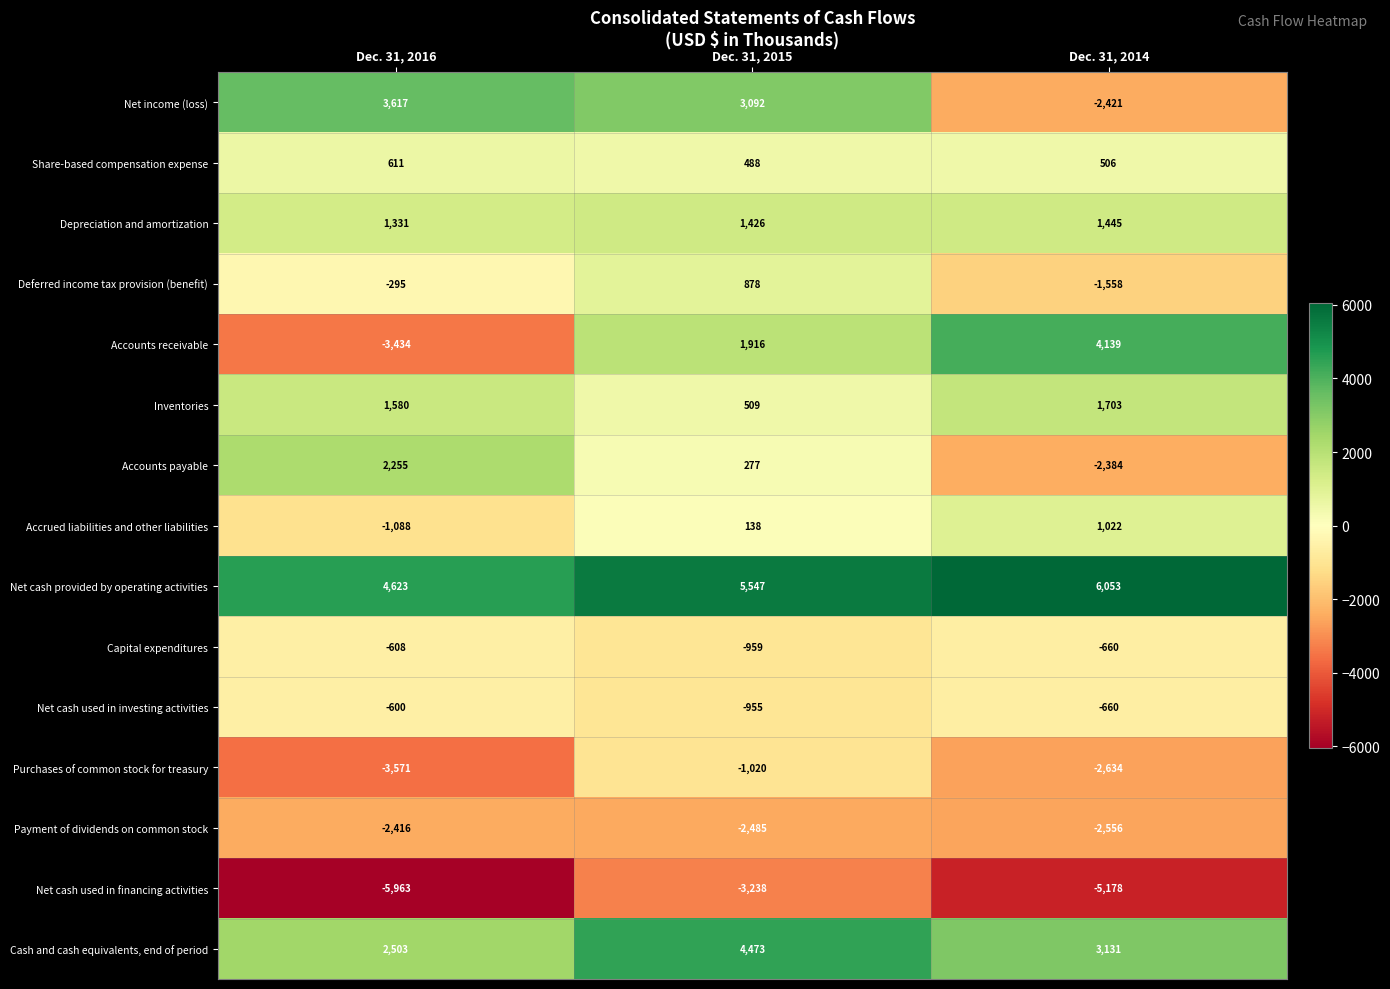

What is the sum of the Net cash used in financing activities values at Dec. 31, 2016 and Dec. 31, 2015?

-9201